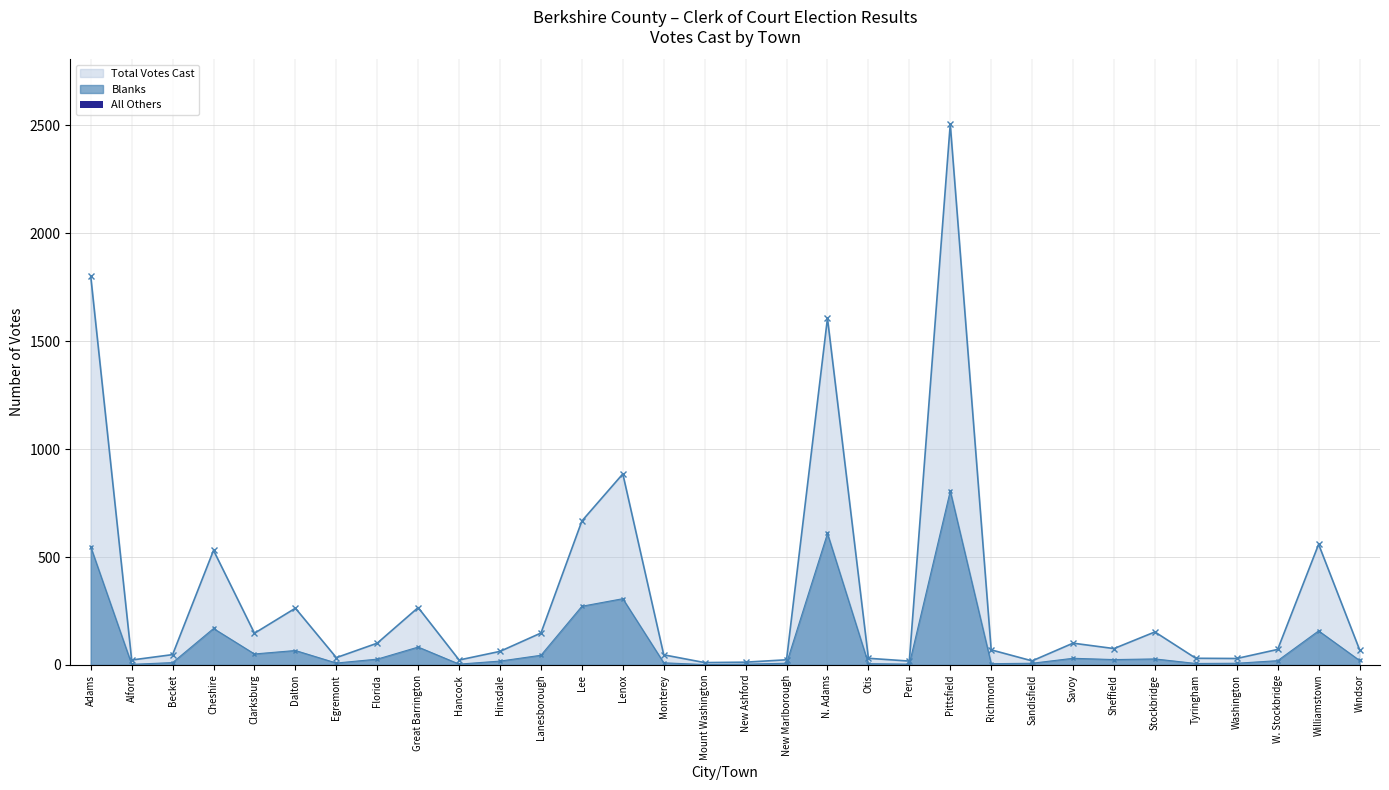

What position from the left is Egremont?

7